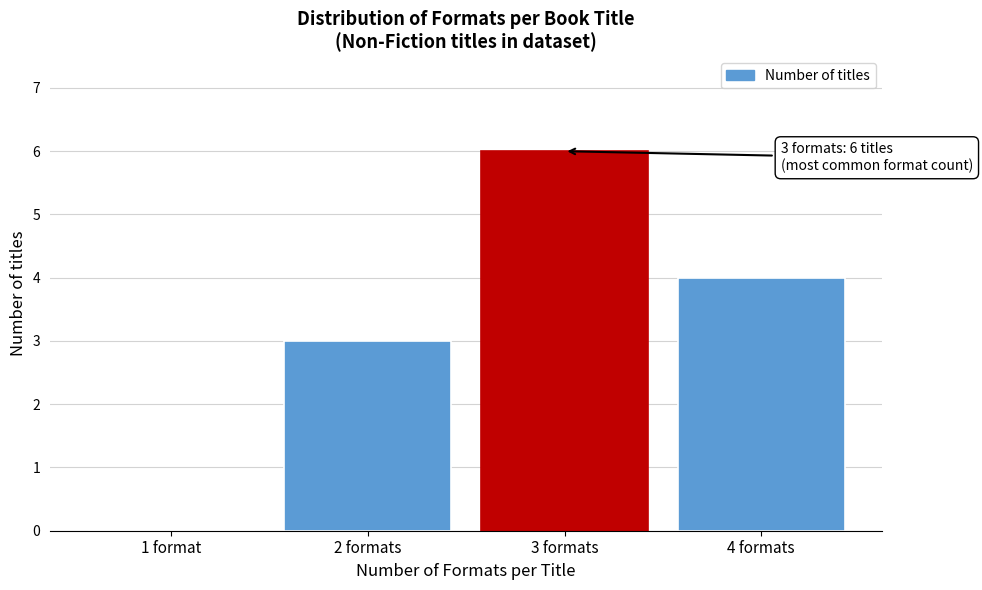

Reading left to right, transcribe all the data shown in this chart.

1 format=0	2 formats=3	3 formats=6	4 formats=4